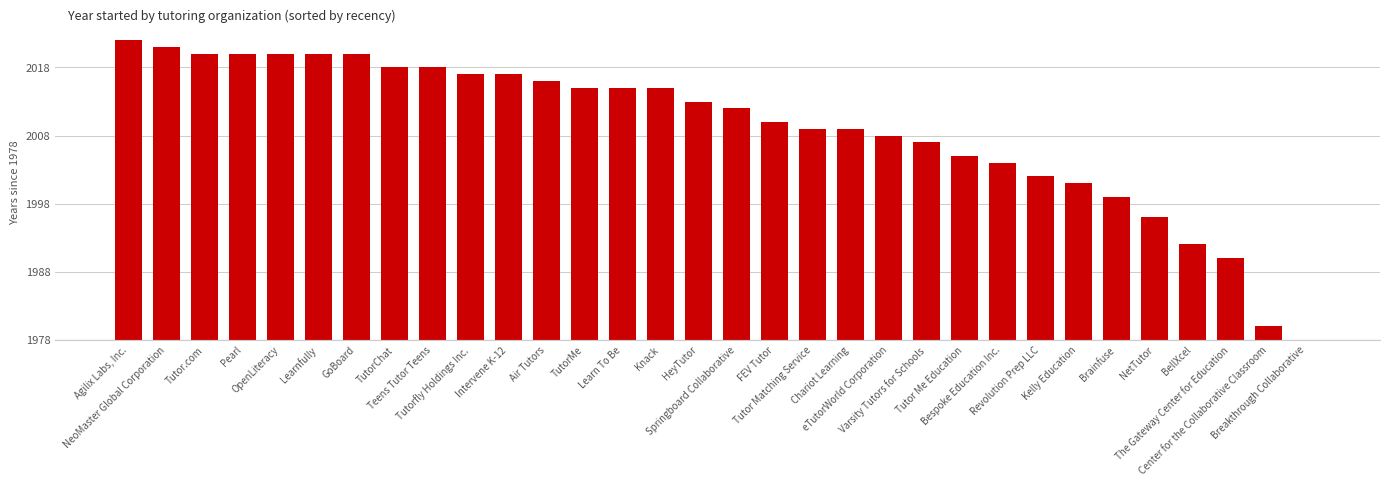

Is it true that the value at NeoMaster Global Corporation is 21?

False